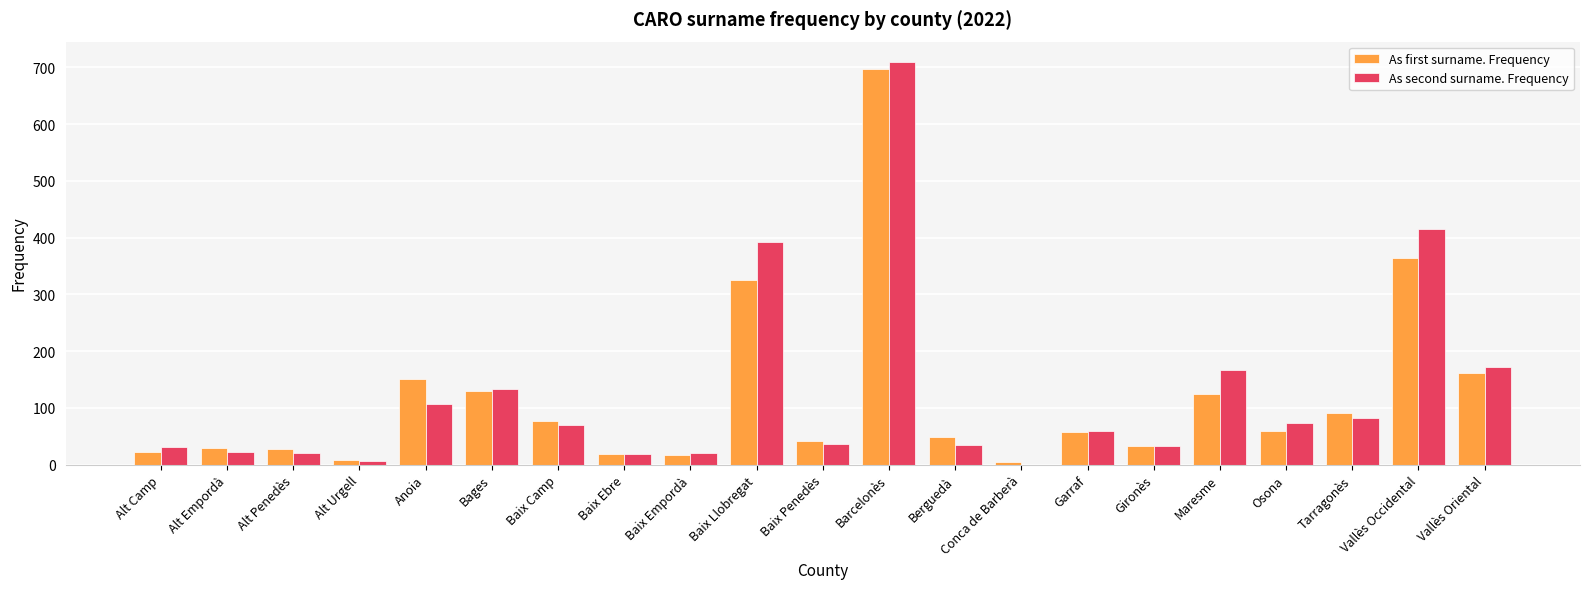

Which series changed the most between Baix Empordà and Vallès Occidental?

As second surname. Frequency